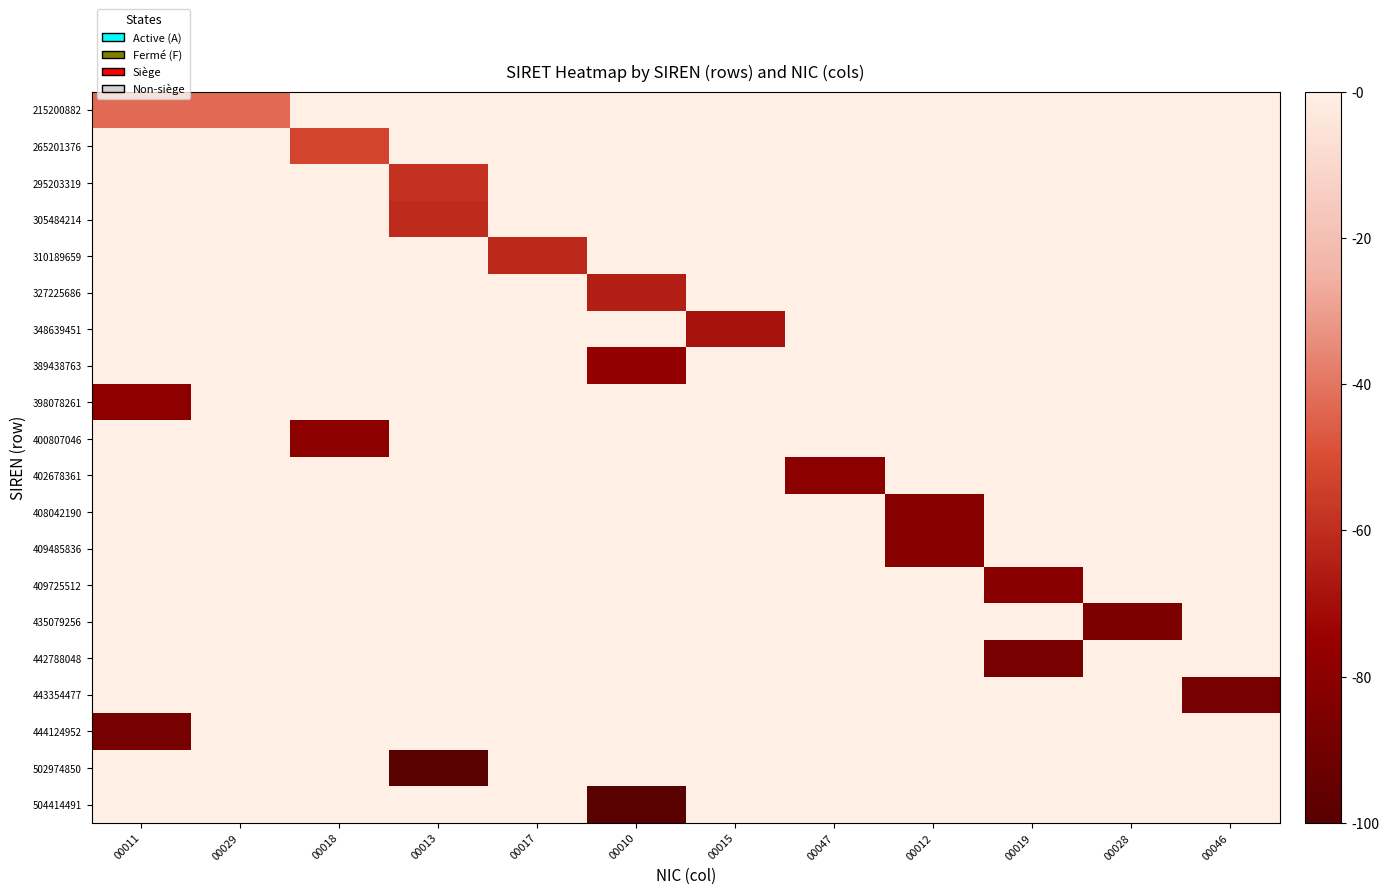

What is the total value across all series at 00046?

87.9